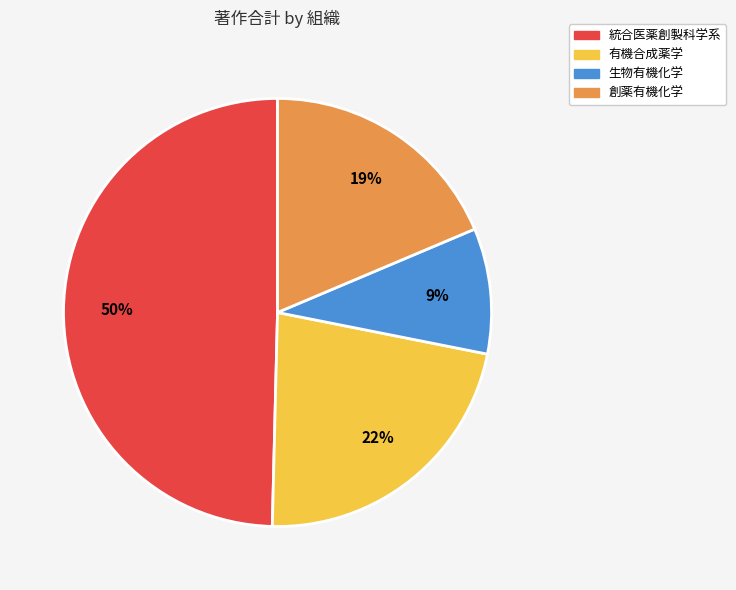

What is the ratio of the value at 生物有機化学 to the value at 統合医薬創製科学系?

0.2